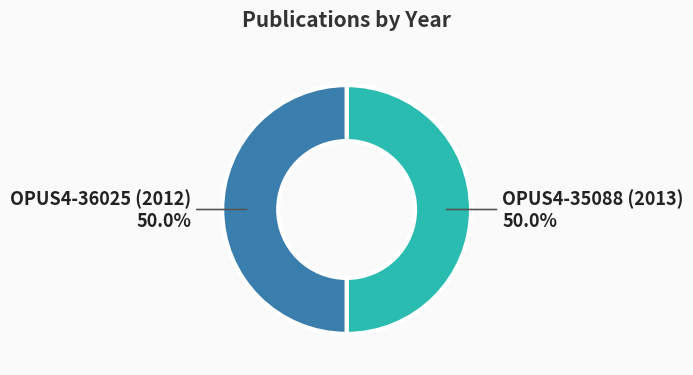

Is the sum of OPUS4-36025 (2012) and OPUS4-35088 (2013) greater than half?

Yes